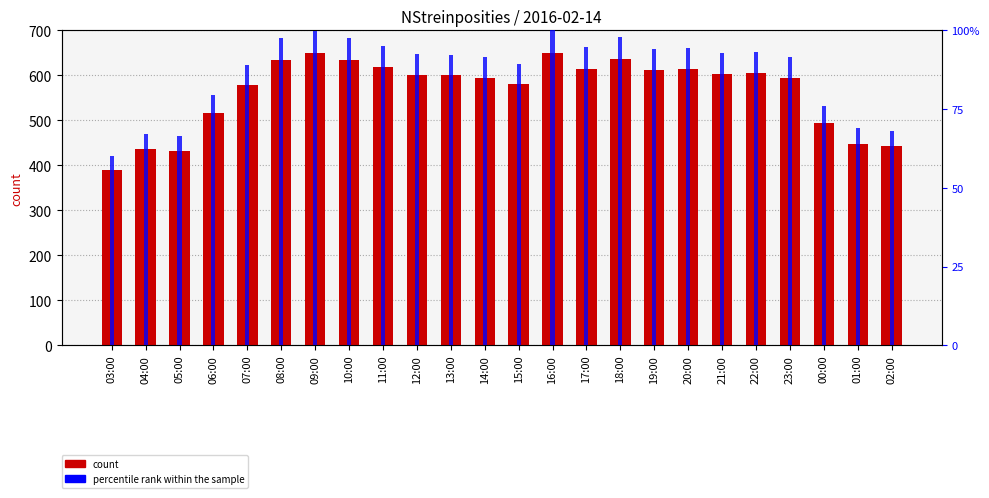

Reading left to right, list all the values displayed in this chart.

NStreinposities: 390.0	437.0	432.0	517.0	578.0	635.0	649.0	634.0	618.0	601.0	600.0	595.0	580.0	650.0	615.0	637.0	611.0	614.0	603.0	605.0	595.0	495.0	448.0	443.0
percentile rank within the sample: 60.0	67.2	66.5	79.5	88.9	97.7	99.8	97.5	95.1	92.5	92.3	91.5	89.2	100.0	94.6	98.0	94.0	94.5	92.8	93.1	91.5	76.2	68.9	68.2